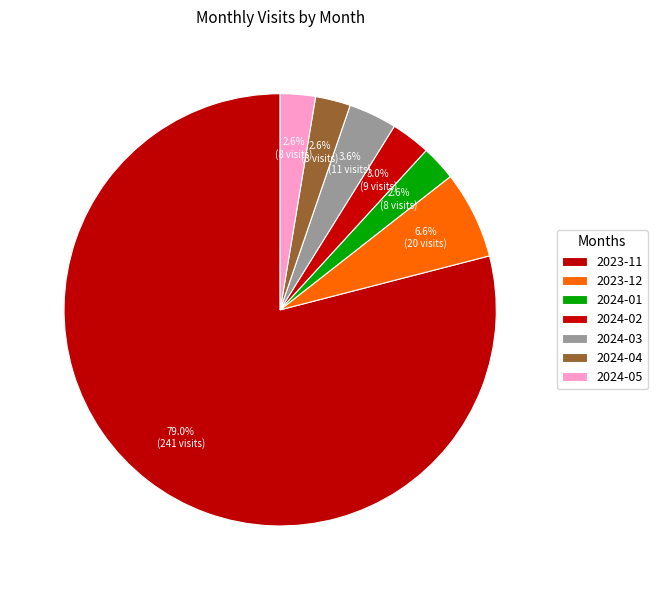

How many slices are in this pie chart?

7